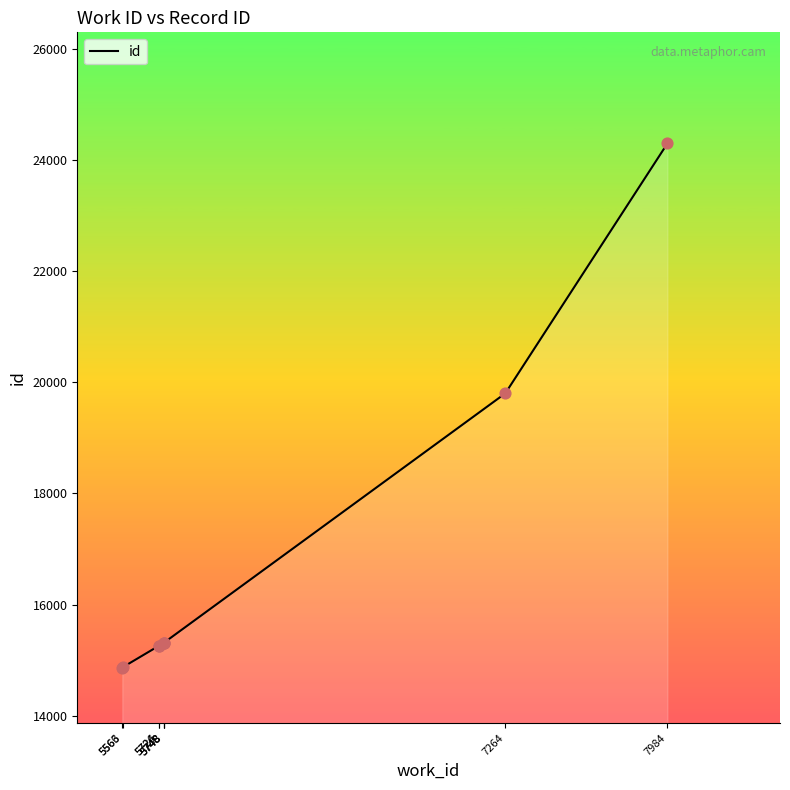

Between 5566 and 5748, which is larger?

5748